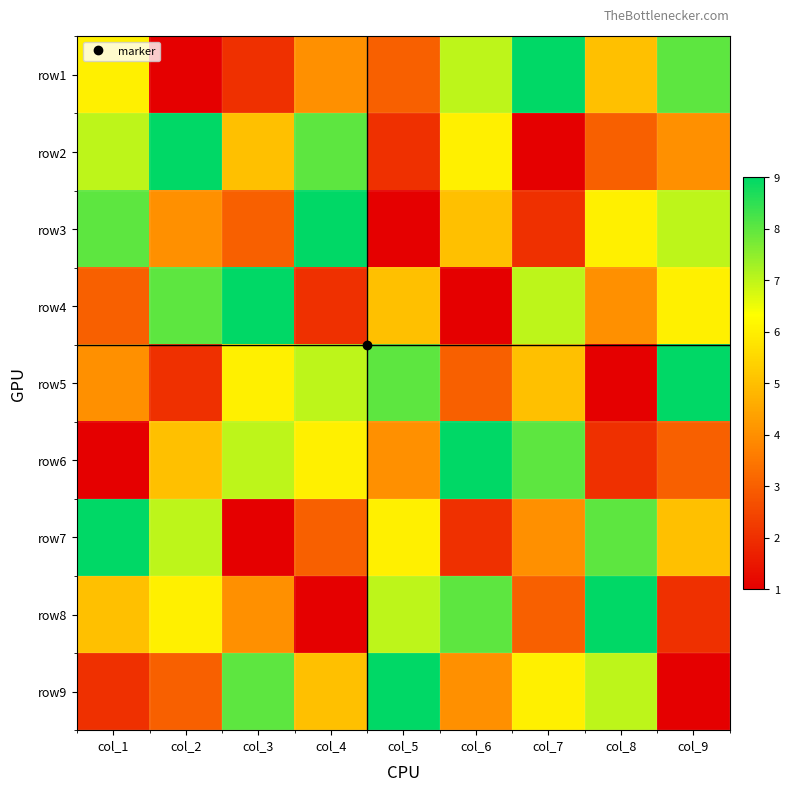

Reading left to right, extract all data points from this chart.

row1: col_1=6	col_2=1	col_3=2	col_4=4	col_5=3	col_6=7	col_7=9	col_8=5	col_9=8
row2: col_1=7	col_2=9	col_3=5	col_4=8	col_5=2	col_6=6	col_7=1	col_8=3	col_9=4
row3: col_1=8	col_2=4	col_3=3	col_4=9	col_5=1	col_6=5	col_7=2	col_8=6	col_9=7
row4: col_1=3	col_2=8	col_3=9	col_4=2	col_5=5	col_6=1	col_7=7	col_8=4	col_9=6
row5: col_1=4	col_2=2	col_3=6	col_4=7	col_5=8	col_6=3	col_7=5	col_8=1	col_9=9
row6: col_1=1	col_2=5	col_3=7	col_4=6	col_5=4	col_6=9	col_7=8	col_8=2	col_9=3
row7: col_1=9	col_2=7	col_3=1	col_4=3	col_5=6	col_6=2	col_7=4	col_8=8	col_9=5
row8: col_1=5	col_2=6	col_3=4	col_4=1	col_5=7	col_6=8	col_7=3	col_8=9	col_9=2
row9: col_1=2	col_2=3	col_3=8	col_4=5	col_5=9	col_6=4	col_7=6	col_8=7	col_9=1